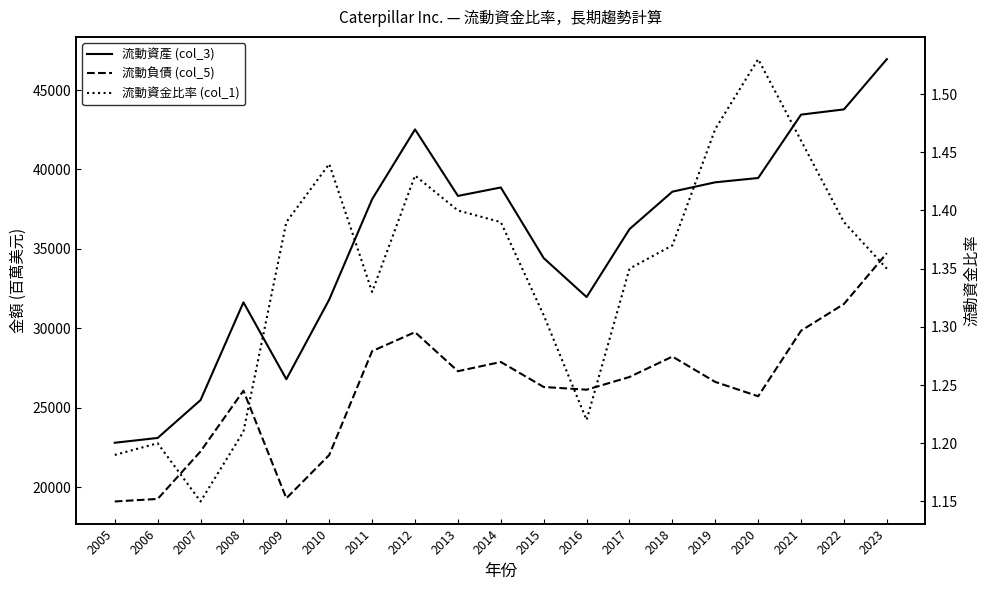

In 流動資金比率 (col_1), how many points are higher than both neighbors (excluding endpoints)?

4